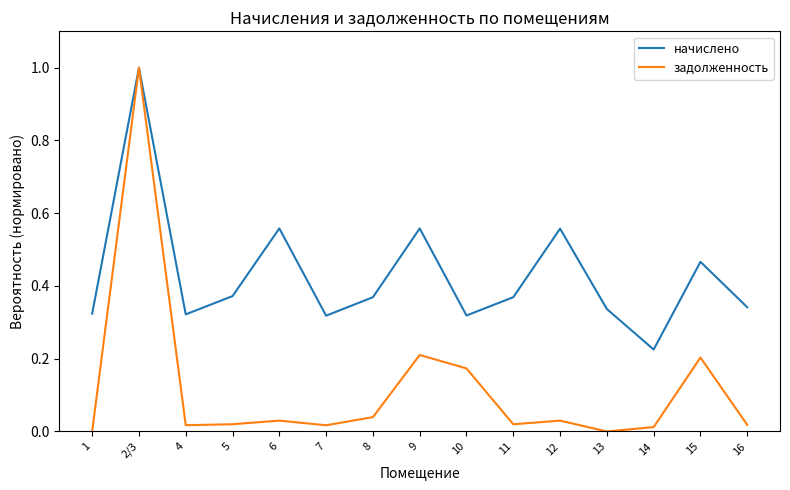

True or false: начислено has a value of 1.0 at 2/3.

True